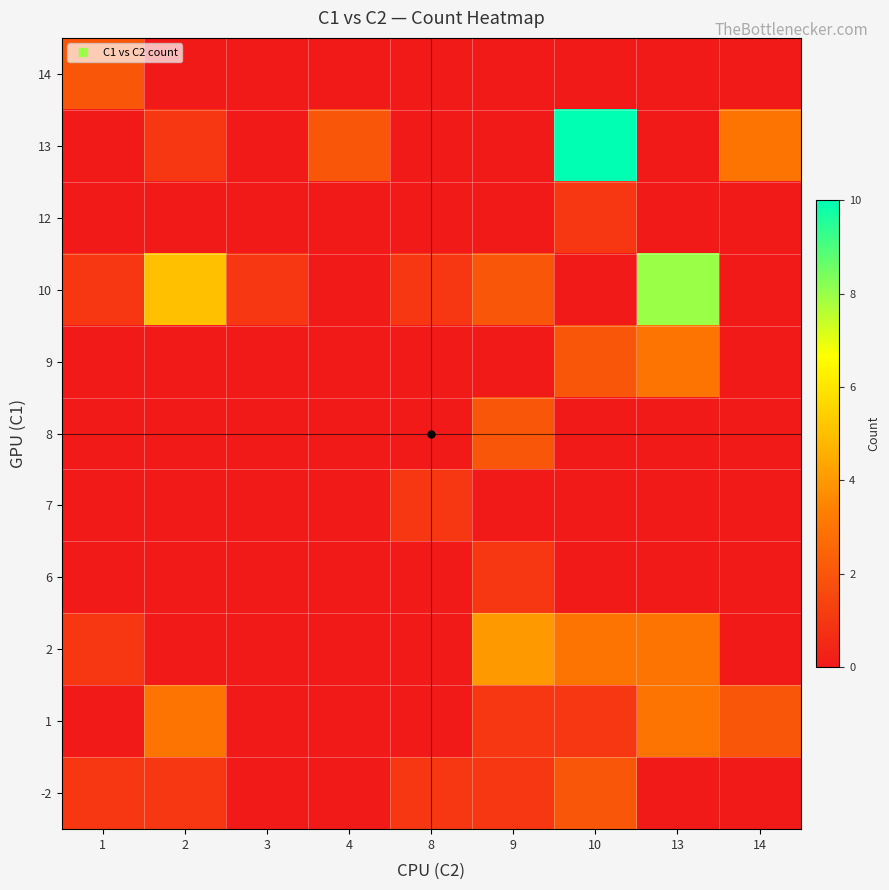

How many distinct data groups are displayed?

11